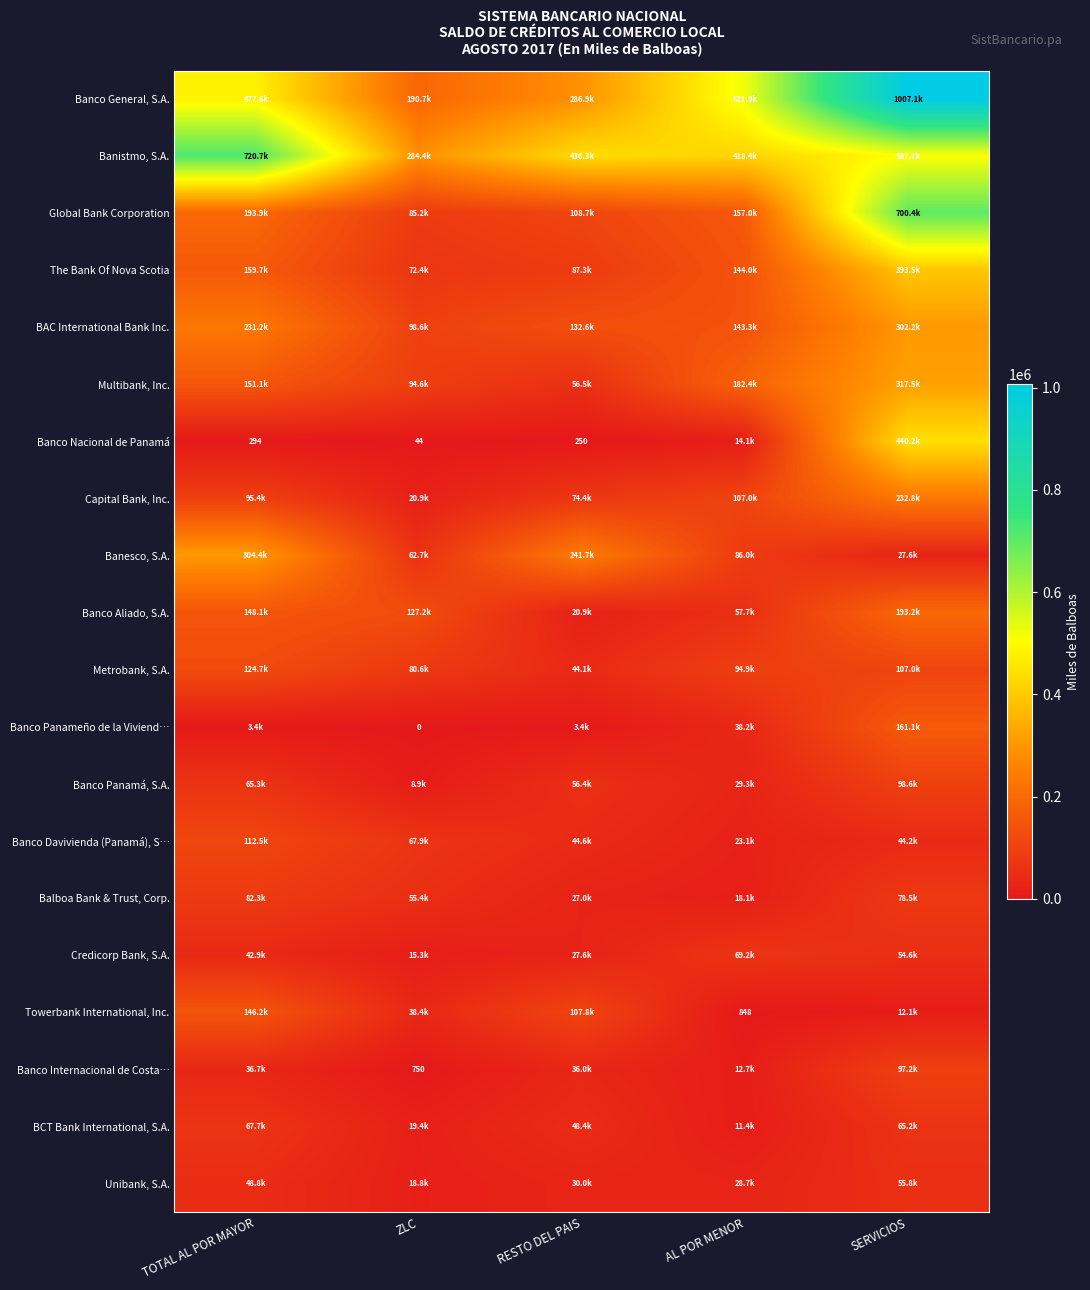

Where is Banco Aliado, S.A. nearest to the value 107069?

ZLC